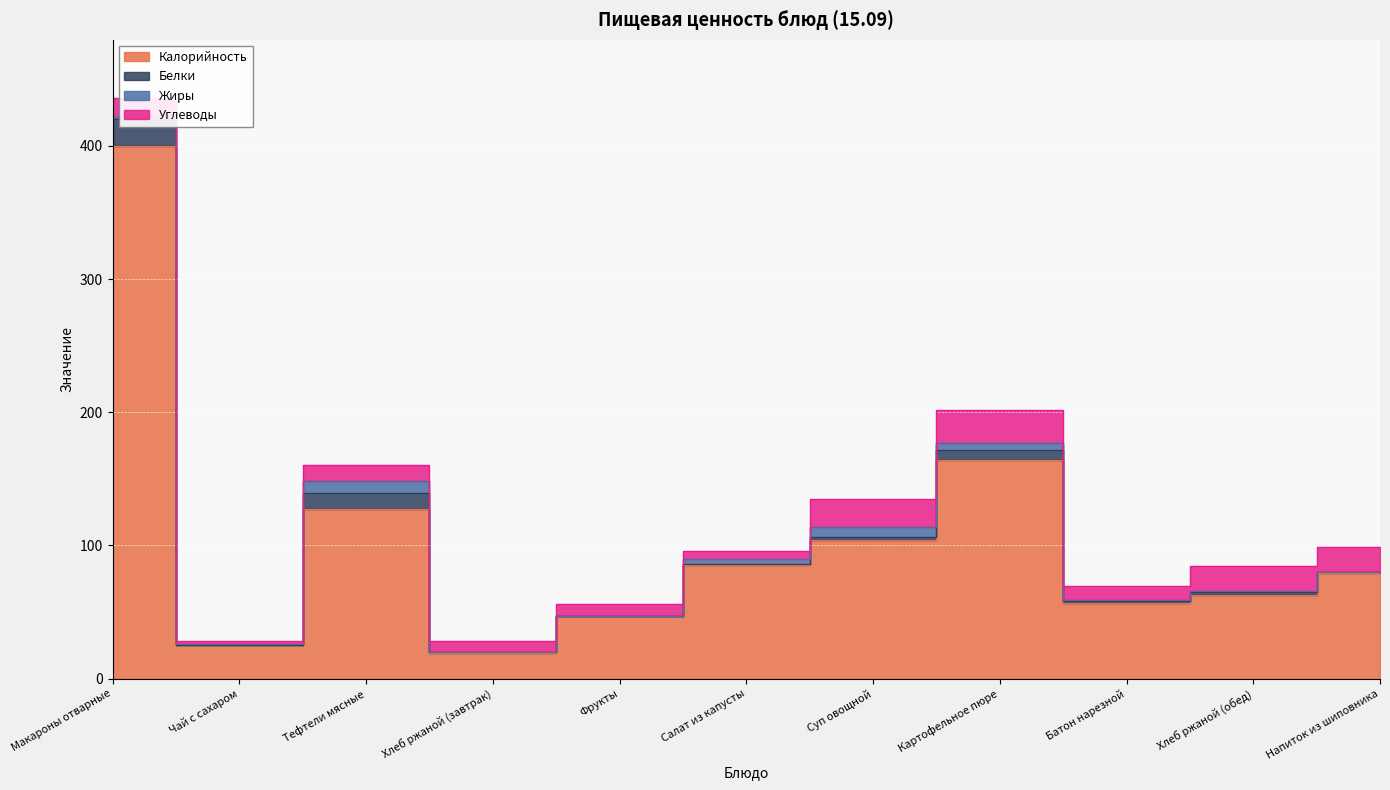

At which category does Жиры reach its first local peak?

Тефтели мясные